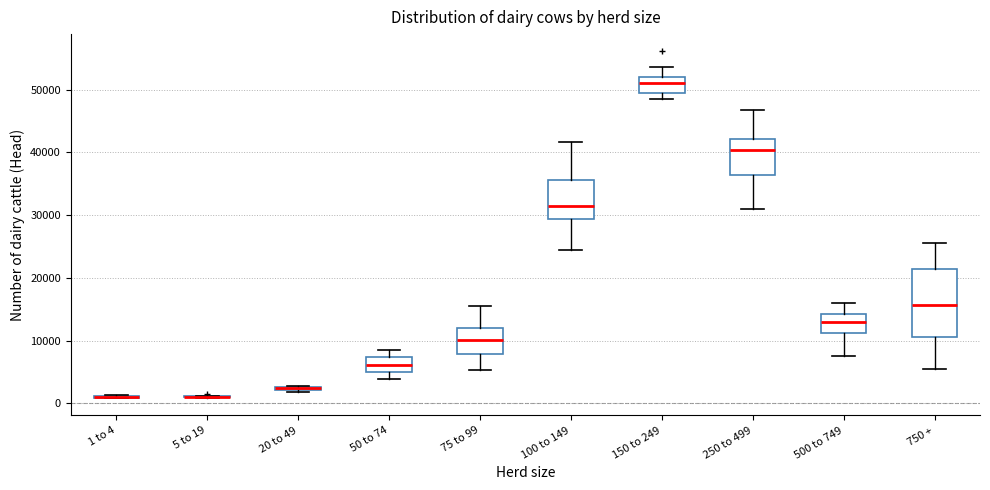

Where does the upper whisker of the box for 250 to 499 end on the y-axis? The values are not printed on the chart, so give them approximately, as read against the axis.

47000